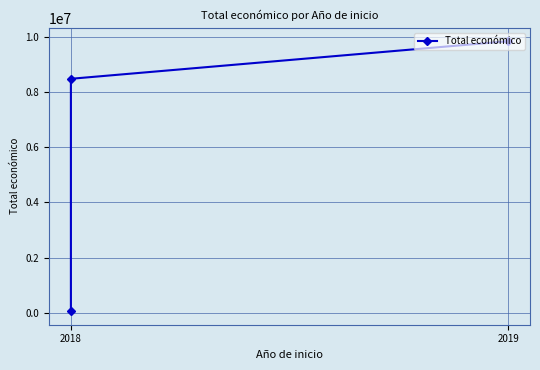

Reading right to left, transcribe all the data shown in this chart.

9847932	8484999	52055